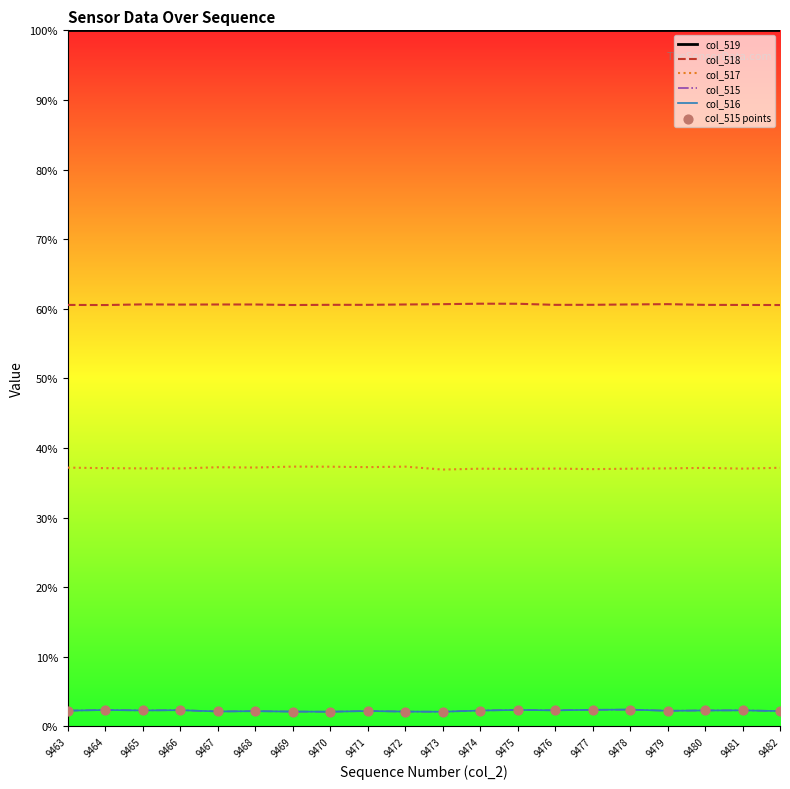

Which series has the largest total across all categories?

col_519